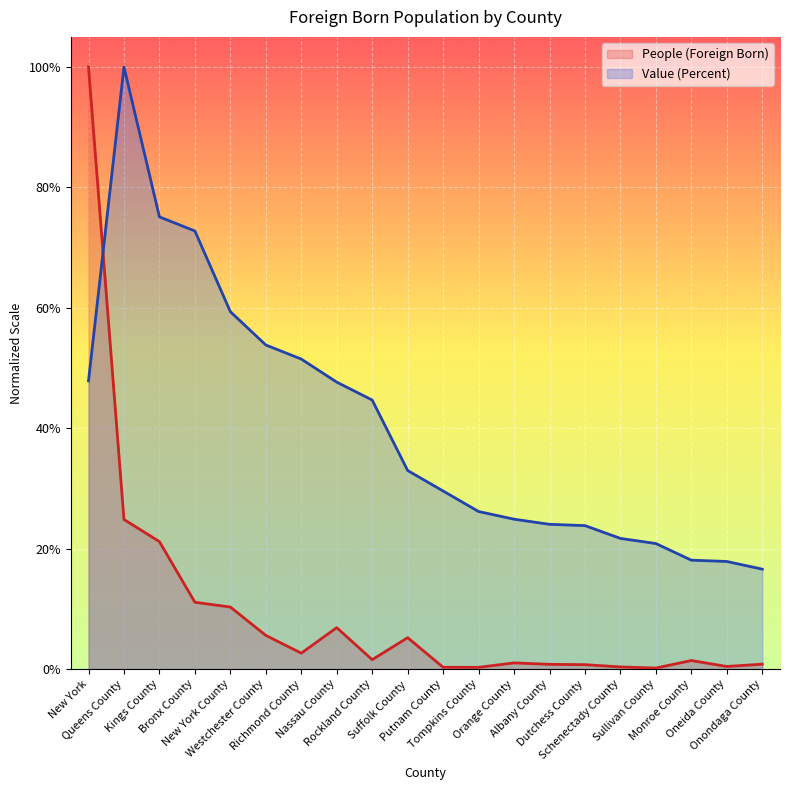

Where is Value (Percent) nearest to the value 0?

Onondaga County